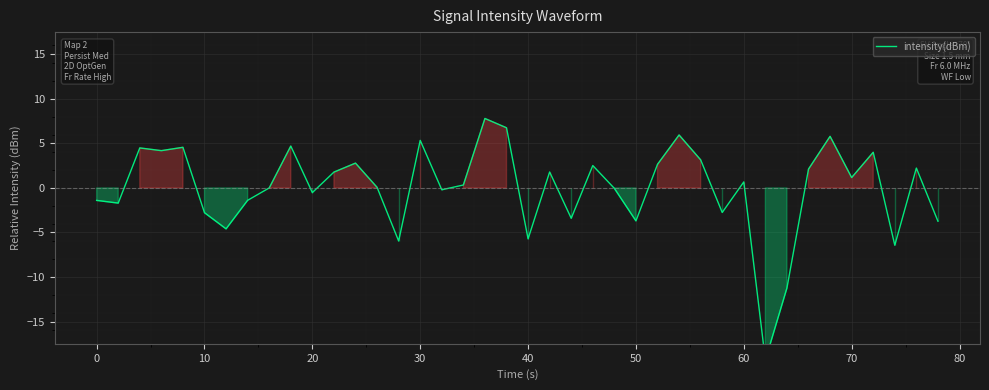

What is the maximum value shown in the chart?

7.8